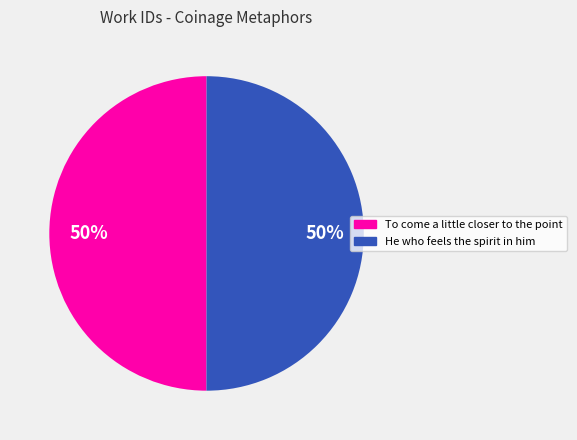

True or false: He who feels the spirit in him accounts for 64% of the total.

False